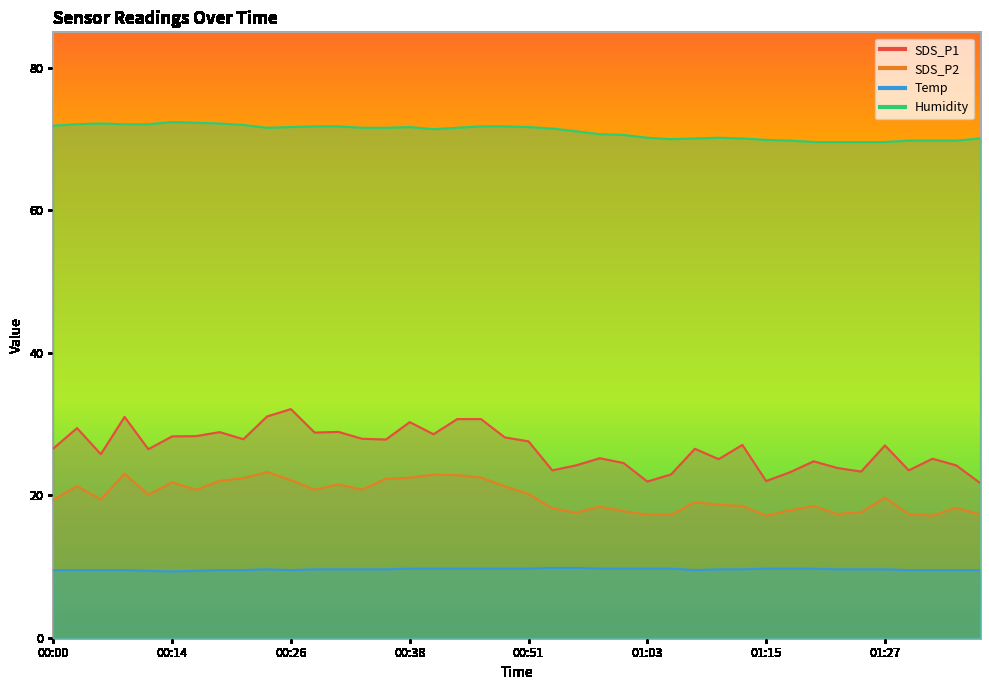

What is the difference between the maximum and minimum values in the SDS_P2 series?

6.1